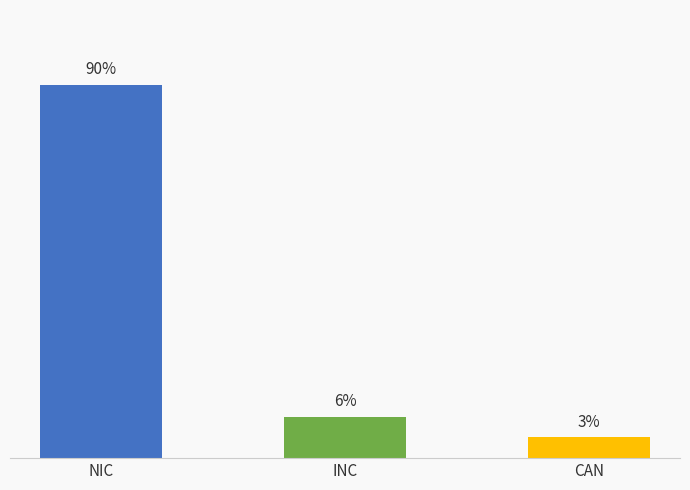

True or false: the data shows 10 at Not Inconformity.

False